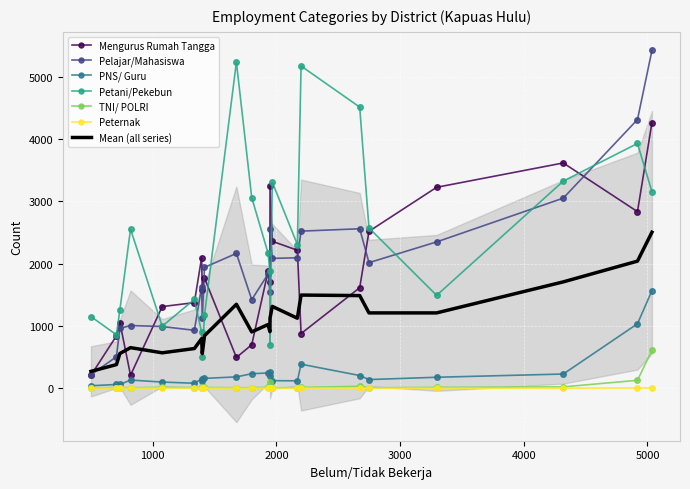

Is this an area chart (filled region under the line)?

No